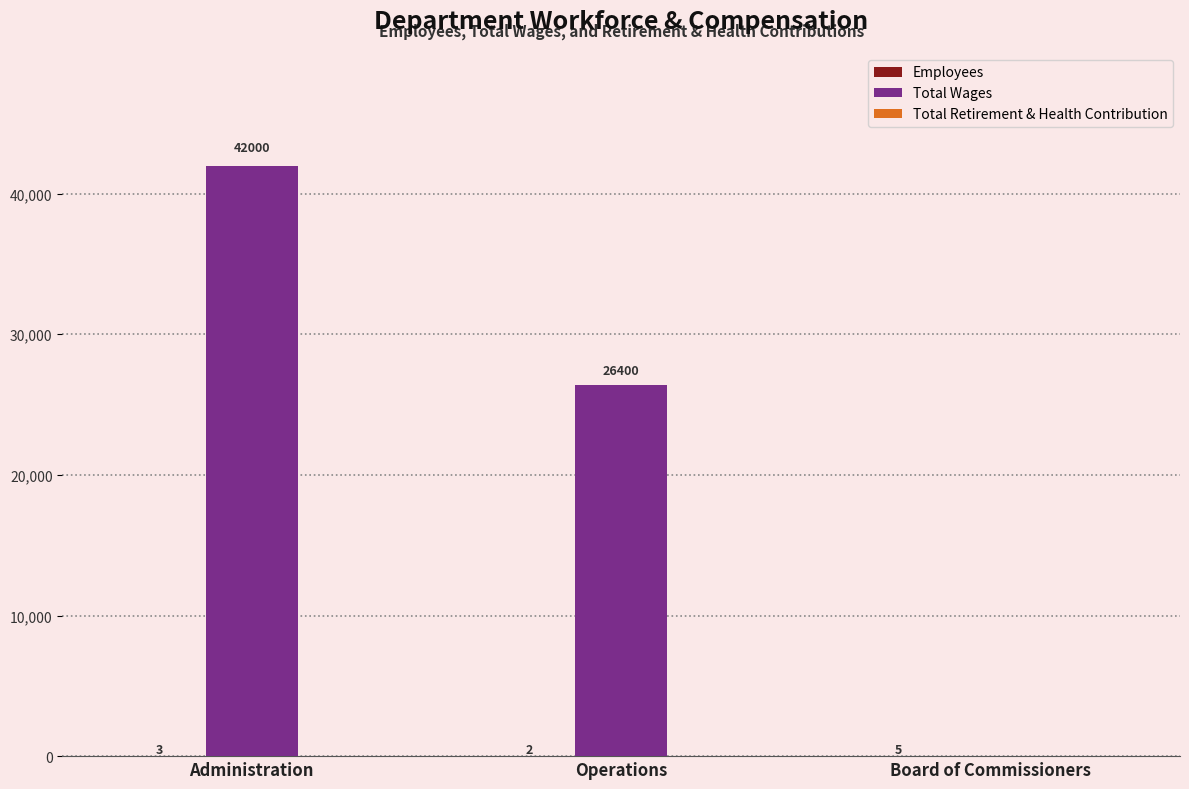

At which category is the sum across all series the highest?

Administration